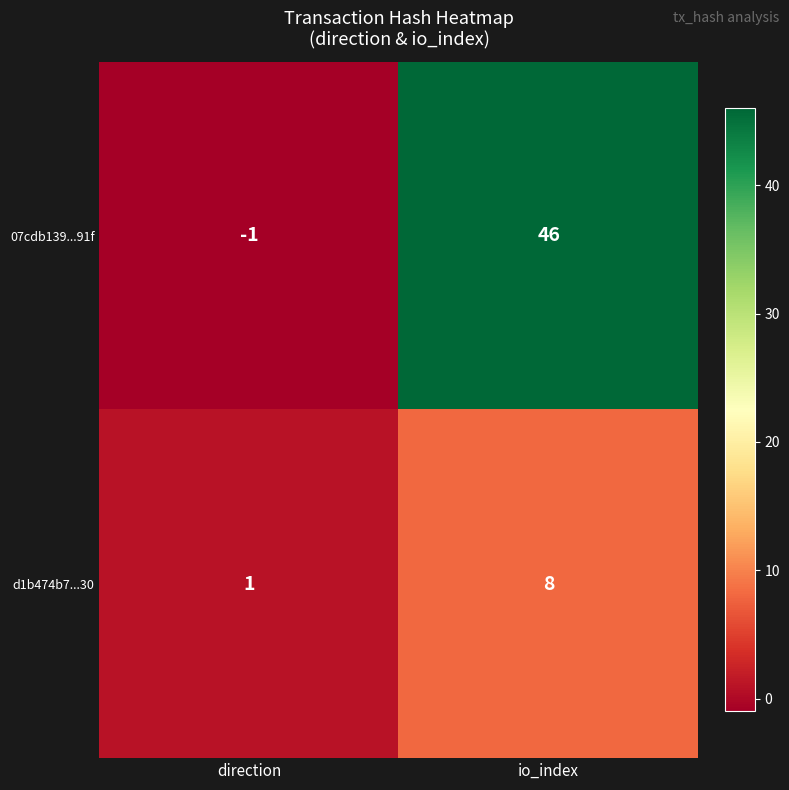

Rank the series by their average value, from lowest to highest.

d1b474b7...30, 07cdb139...91f